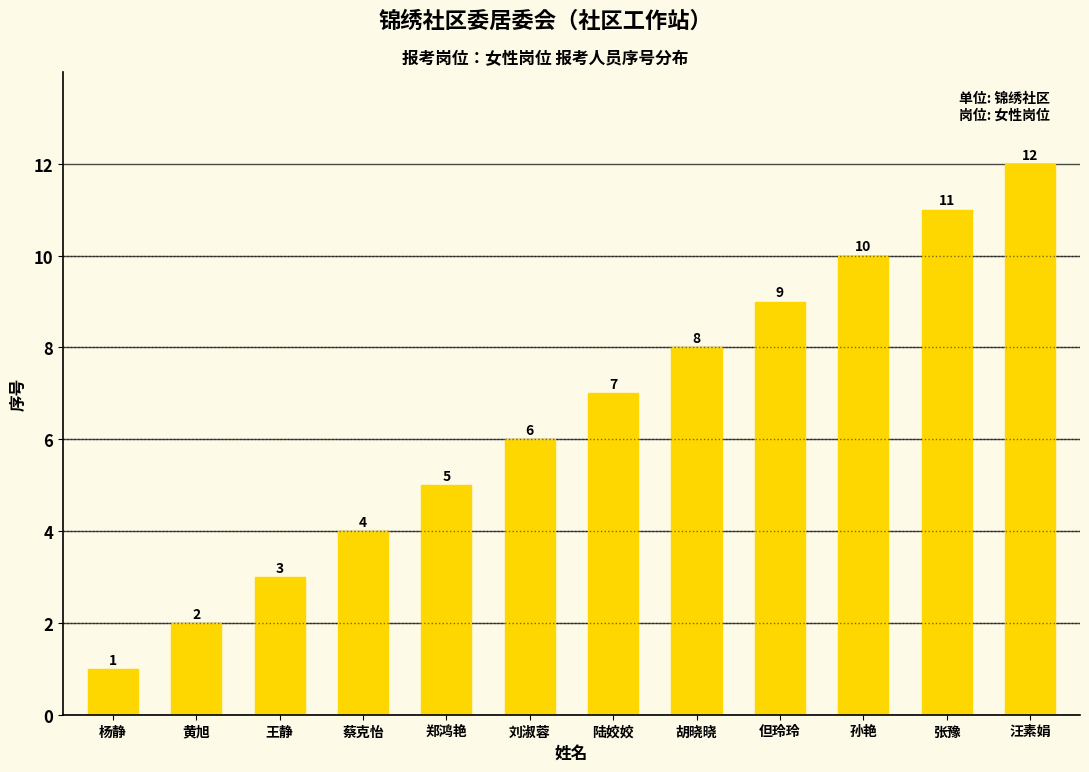

Reading left to right, list all the values displayed in this chart.

1	2	3	4	5	6	7	8	9	10	11	12